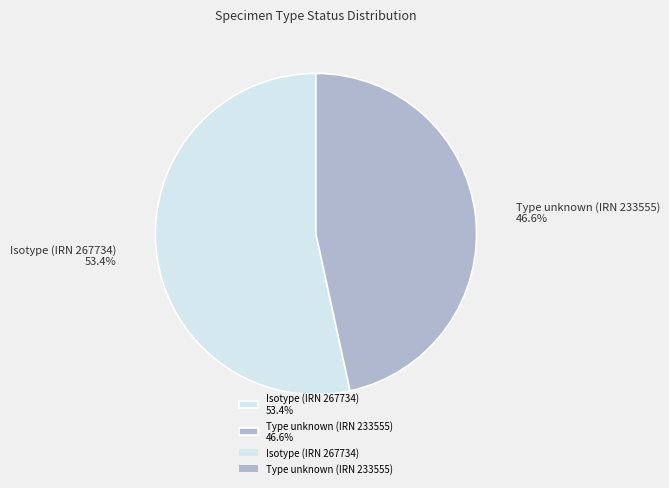

Rank the categories by value from highest to lowest.

Isotype (IRN 267734) 53.4%, Type unknown (IRN 233555) 46.6%